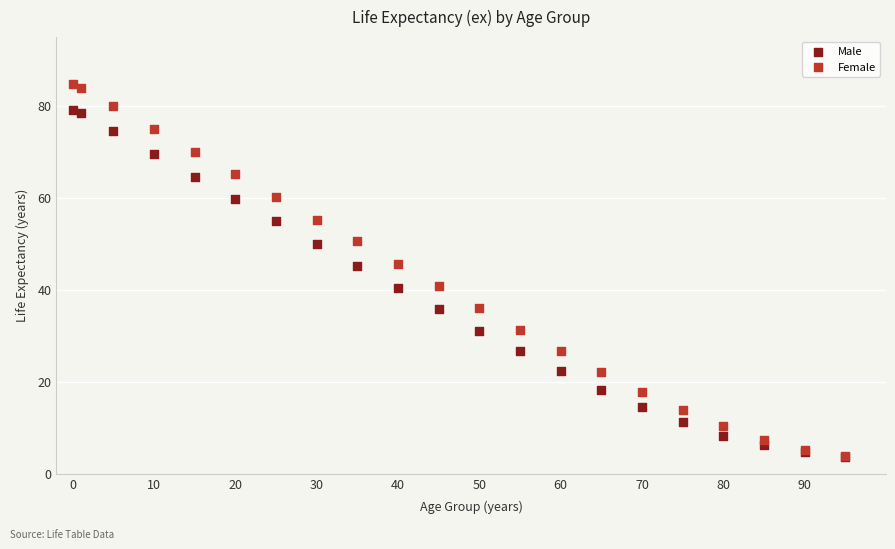

Which series has the largest Y range (max minus min)?

Female